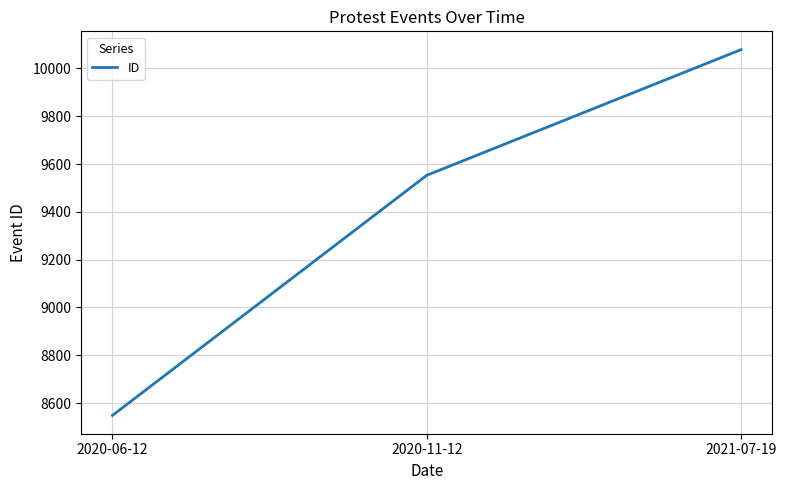

At which category does the chart reach its minimum across all series?

2020-06-12